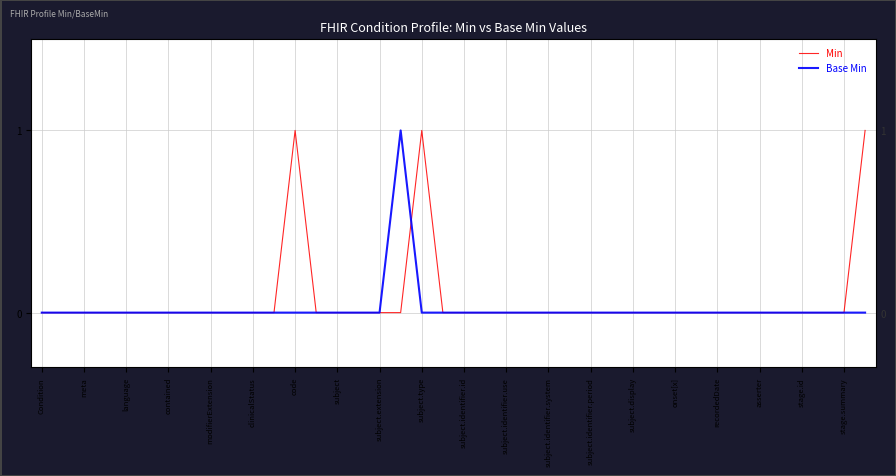

The Min series shows 0 at stage.summary. True or false?

True